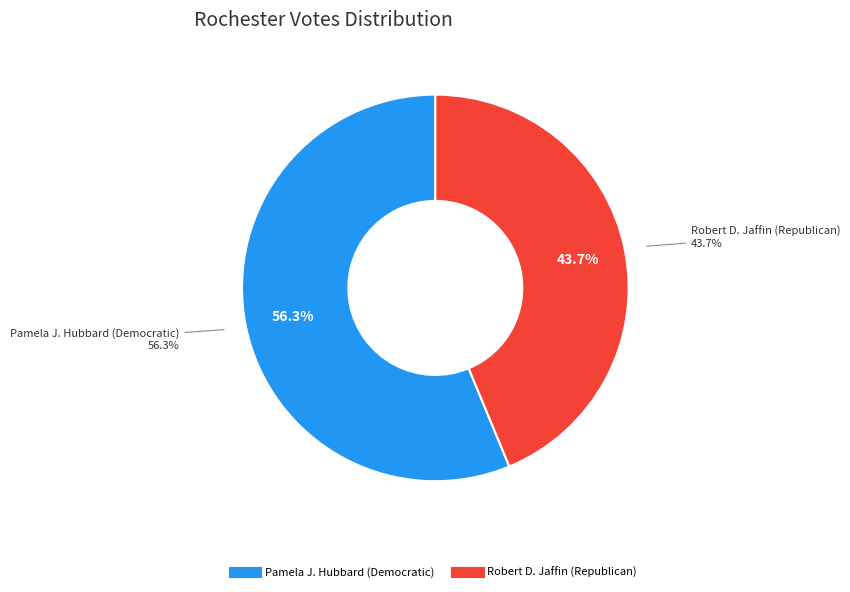

To the nearest percent, what percentage of the pie is Pamela J. Hubbard (Democratic)?

56%